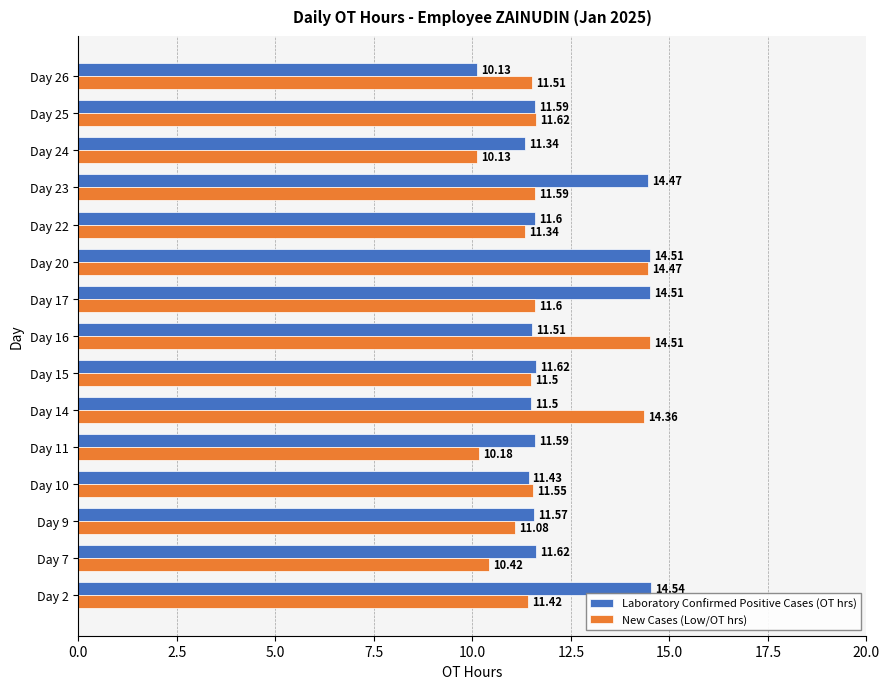

What is the difference between the New Cases (Low/OT hrs) values at Day 26 and Day 16?

3.0